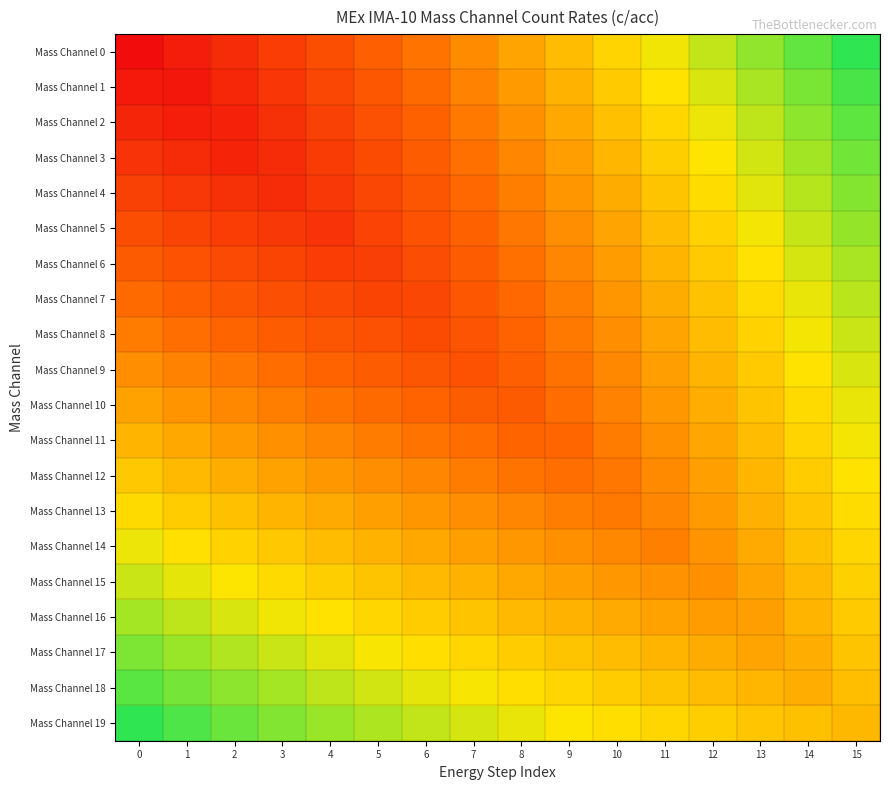

At how many categories does at least one series exceed 0?

16